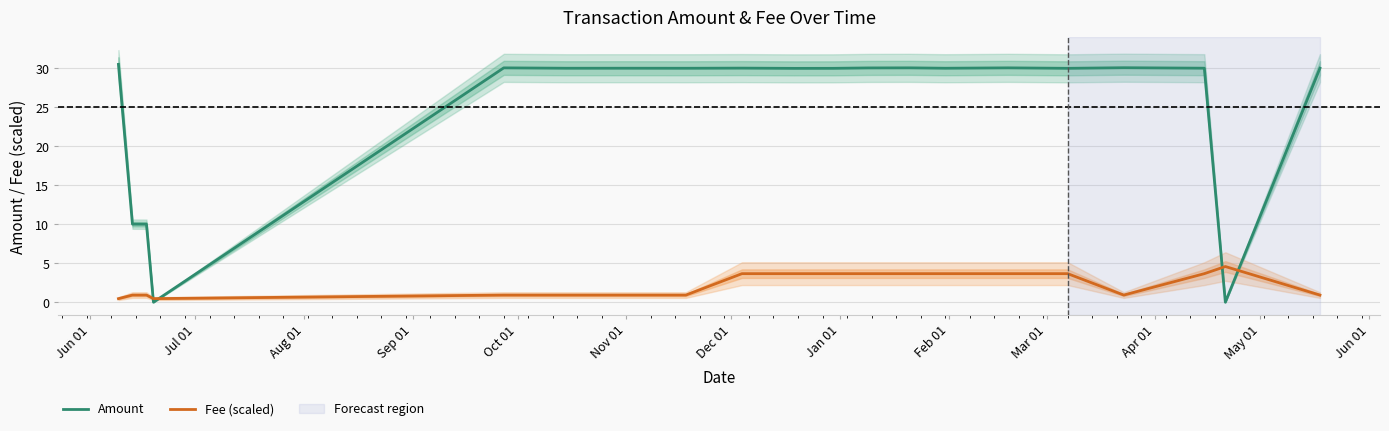

True or false: Amount and Fee (scaled) intersect in this chart.

True